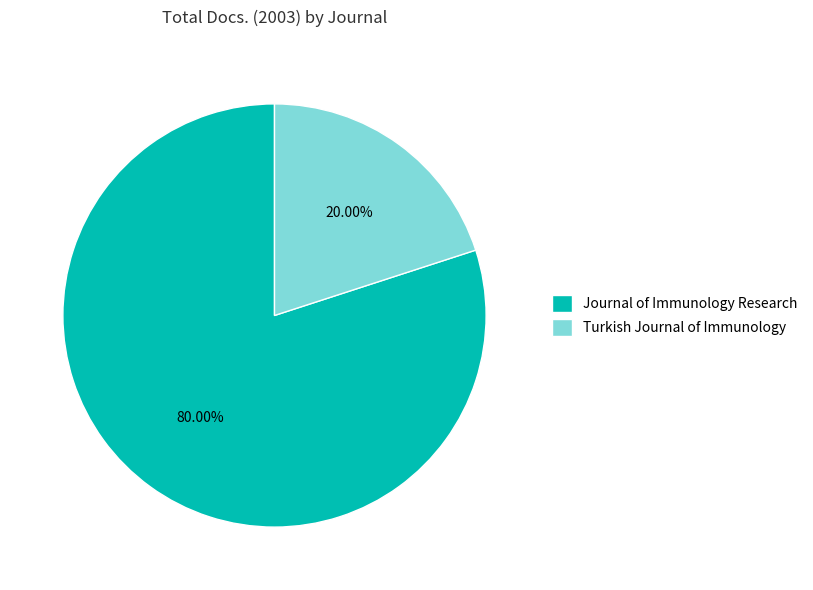

Count the number of slices in the pie.

2